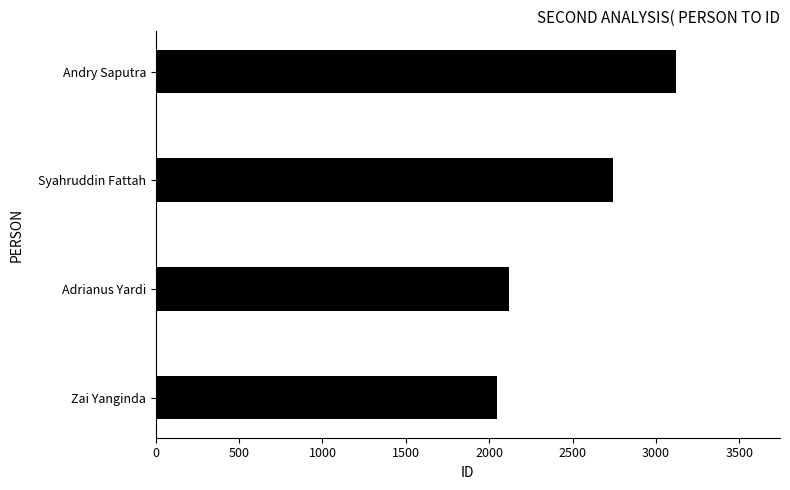

List the labels in order of value, smallest first.

Zai Yanginda, Adrianus Yardi, Syahruddin Fattah, Andry Saputra